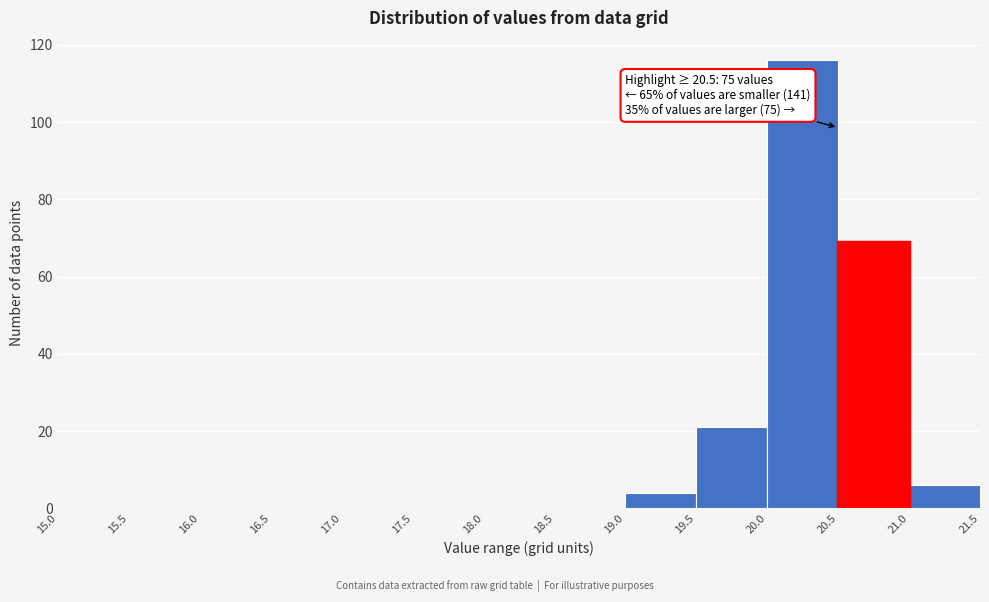

Over which range of the x-axis is the bar tallest?

20.0 to 20.5